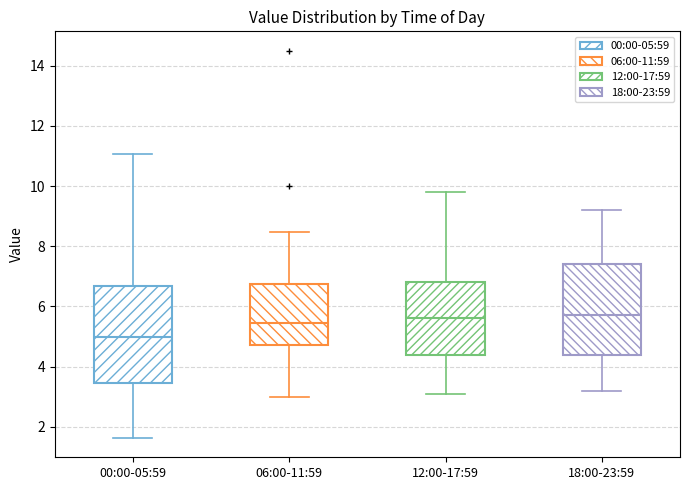

Where is the upper edge of the box for 06:00-11:59 on the y-axis? The values are not printed on the chart, so give them approximately, as read against the axis.

6.8